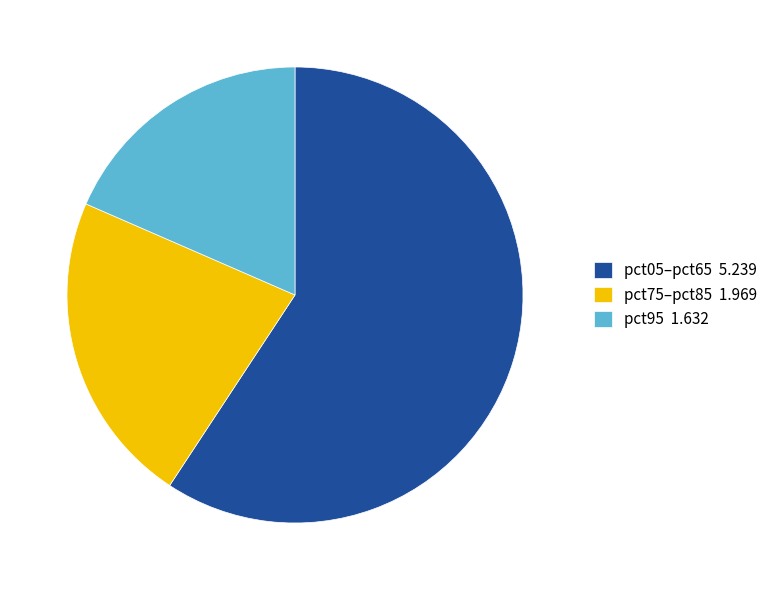

What is the ratio of the value at pct75–pct85 1.969 to the value at pct05–pct65 5.239?

0.4